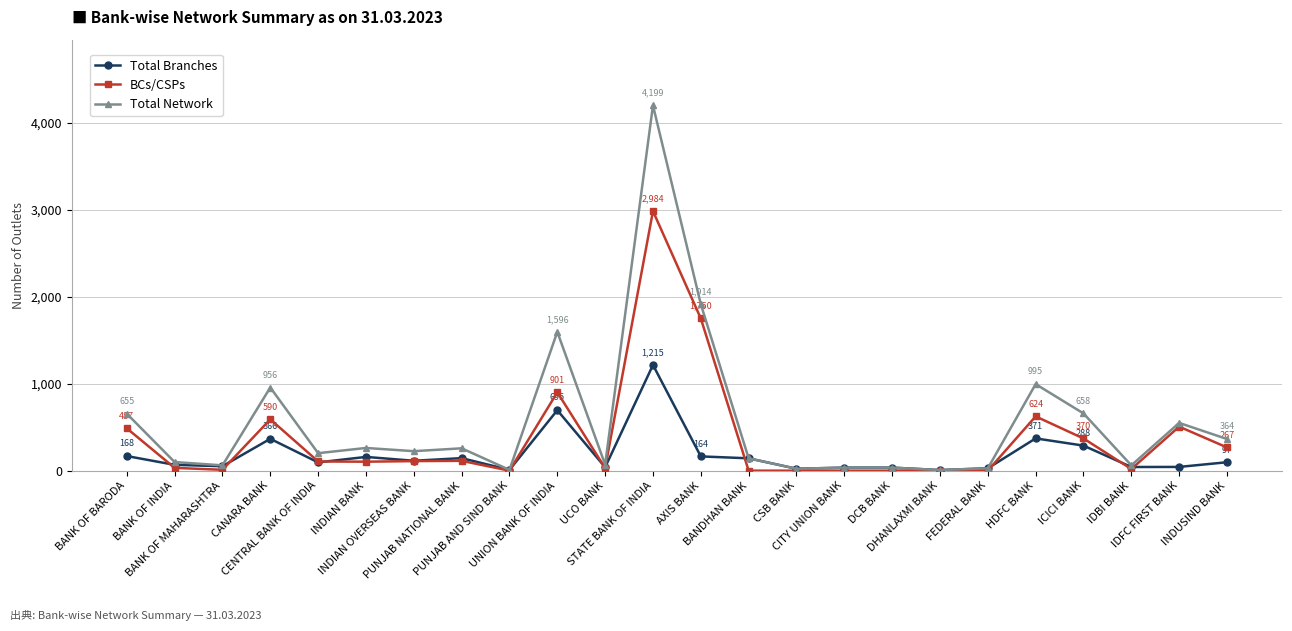

What is the greatest value displayed?

4199